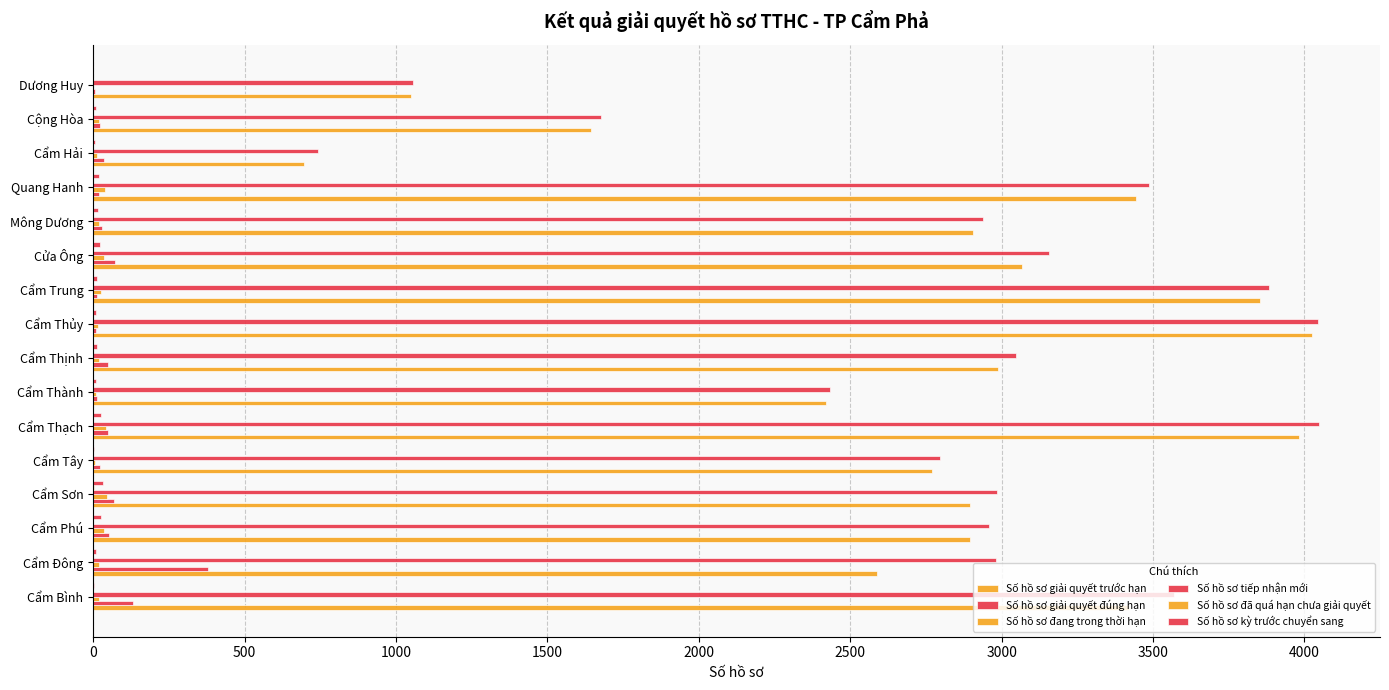

How many categories are shown in the chart?

16